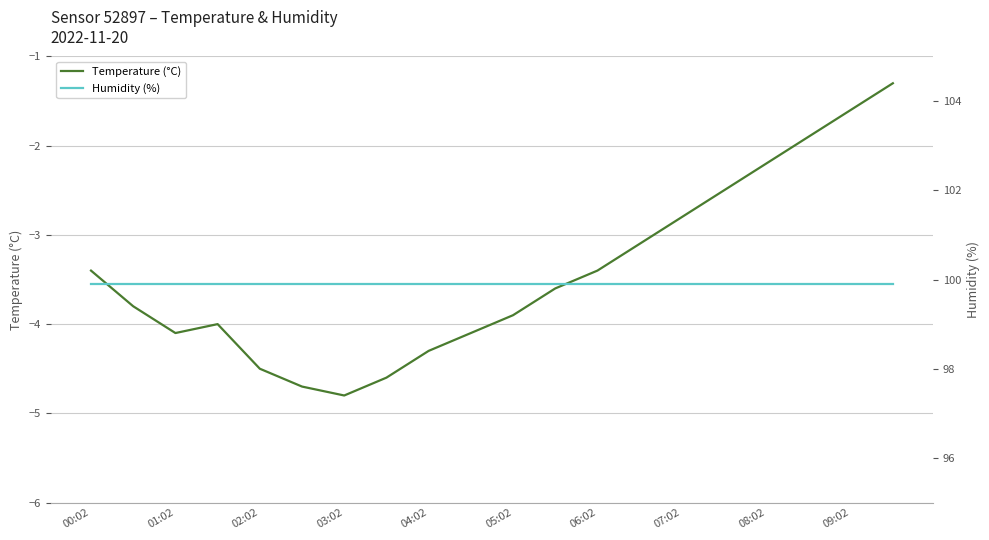

What are all the series names shown in the legend?

Temperature (°C), Humidity (%)